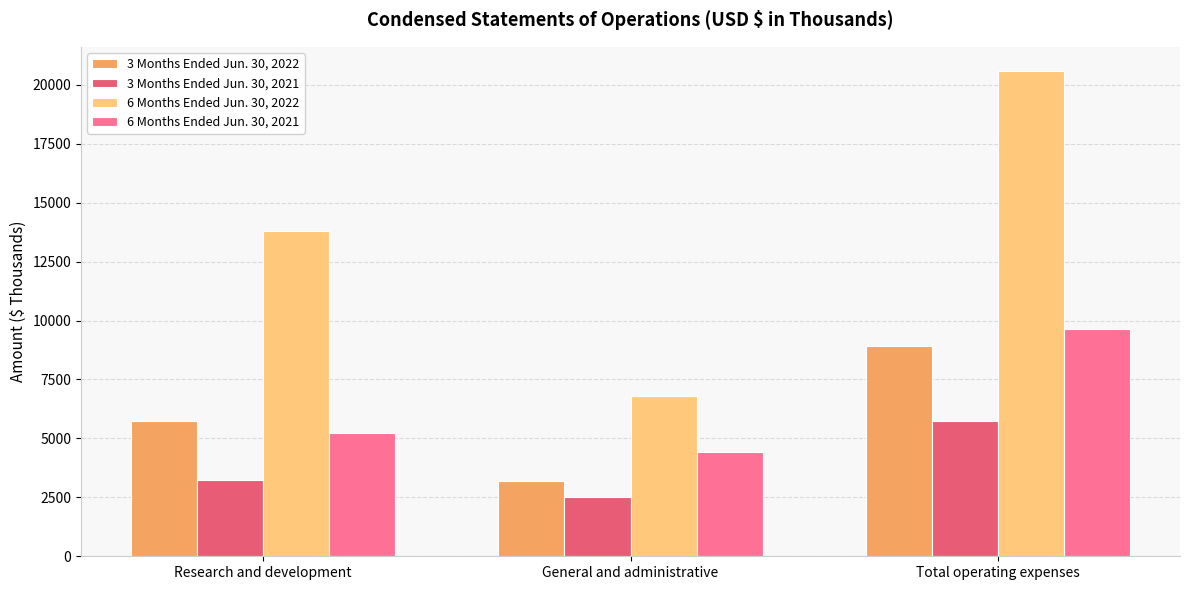

At which label is 3 Months Ended Jun. 30, 2021 closest to 4123?

Research and development